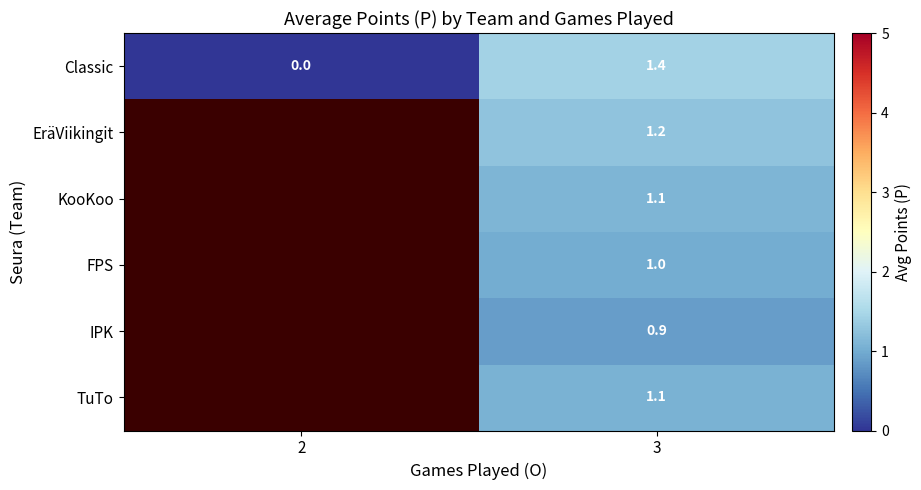

How many data points does each series have?

2